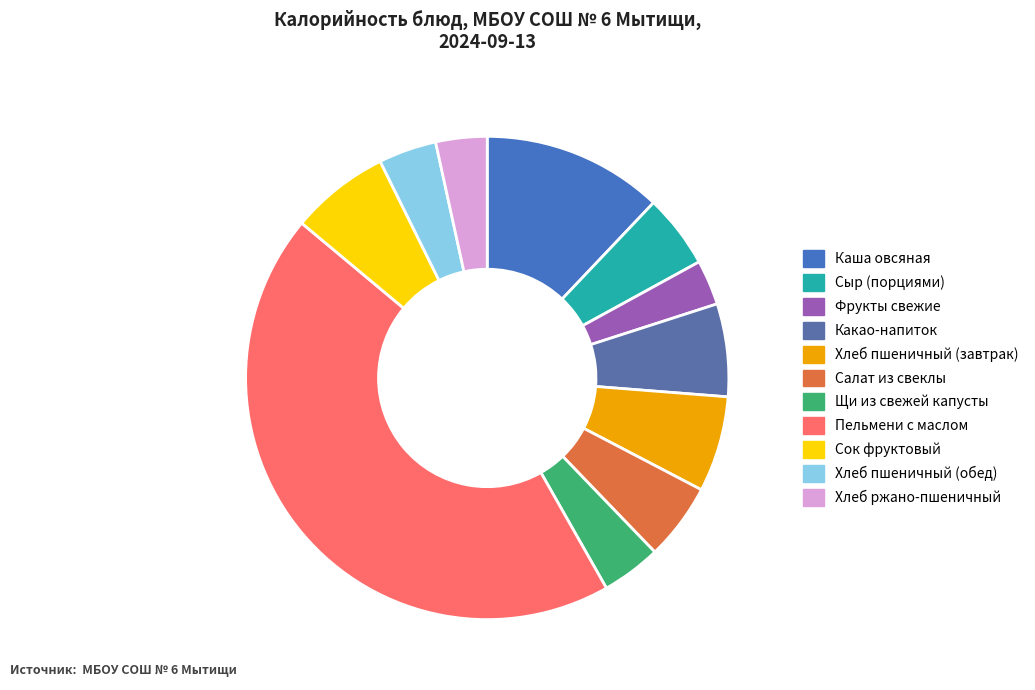

Approximately how many times larger is the value at Хлеб пшеничный (обед) compared to Салат из свеклы?

0.8